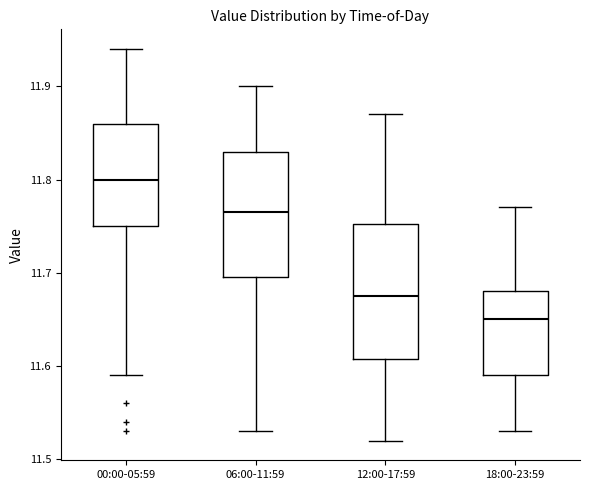

Reading left to right, transcribe this box plot: for each box, give where its median line is, the range the box spans, and where its two whiskers end, as read against the y-axis. The values are not printed on the chart, so give them approximately, as read against the axis.

00:00-05:59: median 11.80, box 11.75 to 11.86, whiskers 11.59 to 11.94
06:00-11:59: median 11.77, box 11.70 to 11.83, whiskers 11.53 to 11.90
12:00-17:59: median 11.68, box 11.61 to 11.75, whiskers 11.52 to 11.87
18:00-23:59: median 11.65, box 11.59 to 11.68, whiskers 11.53 to 11.77